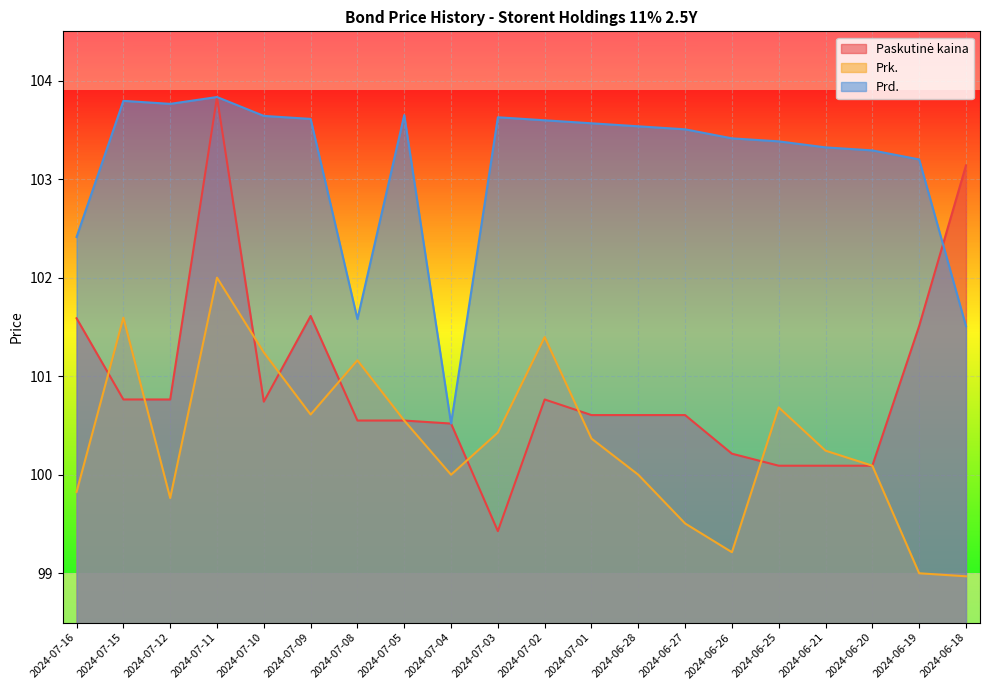

Which category has the highest value in the Prd. series?

2024-07-11